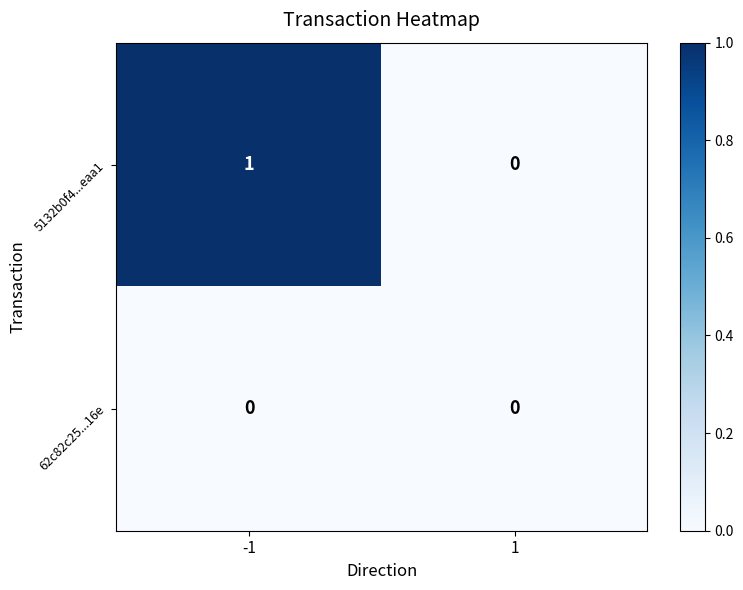

List the series in order of their overall mean, highest first.

5132b0f4...eaa1, 62c82c25...16e